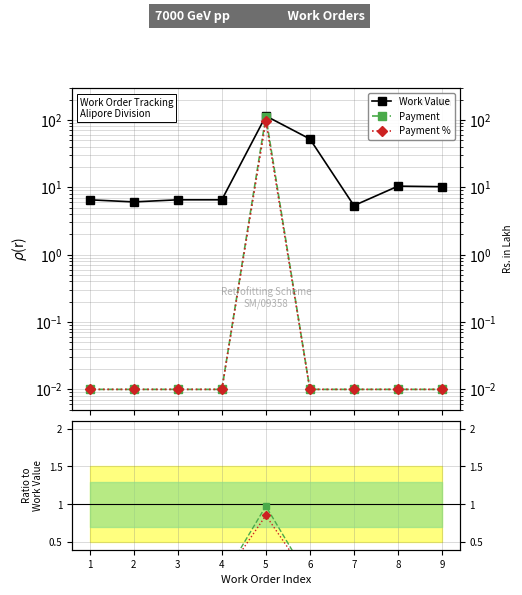

Reading left to right, transcribe all the data shown in this chart.

Work Value: 6.5	6.1	6.5	6.5	114.4	52.1	5.3	10.4	10.2
Payment: 0.0	0.0	0.0	0.0	111.6	0.0	0.0	0.0	0.0
Payment %: 0.0	0.0	0.0	0.0	97.5	0.0	0.0	0.0	0.0
Payment / Work Value: 0.0	0.0	0.0	0.0	1.0	0.0	0.0	0.0	0.0
Payment % / Work Value: 0.0	0.0	0.0	0.0	0.9	0.0	0.0	0.0	0.0